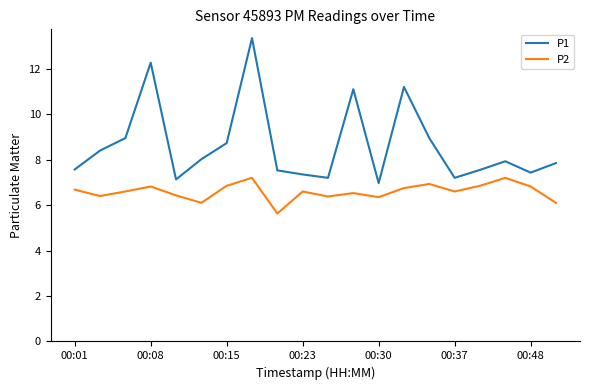

What is the difference between the maximum and minimum values in the P1 series?

6.4